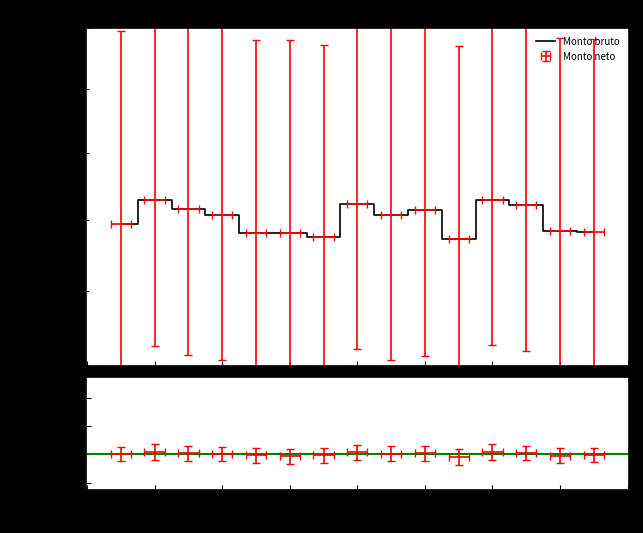

Is it true that the value at 12 is 3128.7?

False